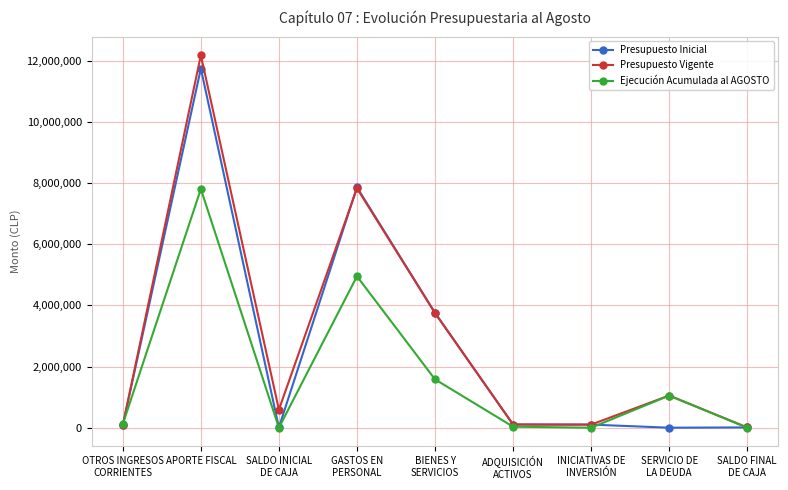

In Ejecución Acumulada al AGOSTO, how many points are lower than both neighbors (excluding endpoints)?

2